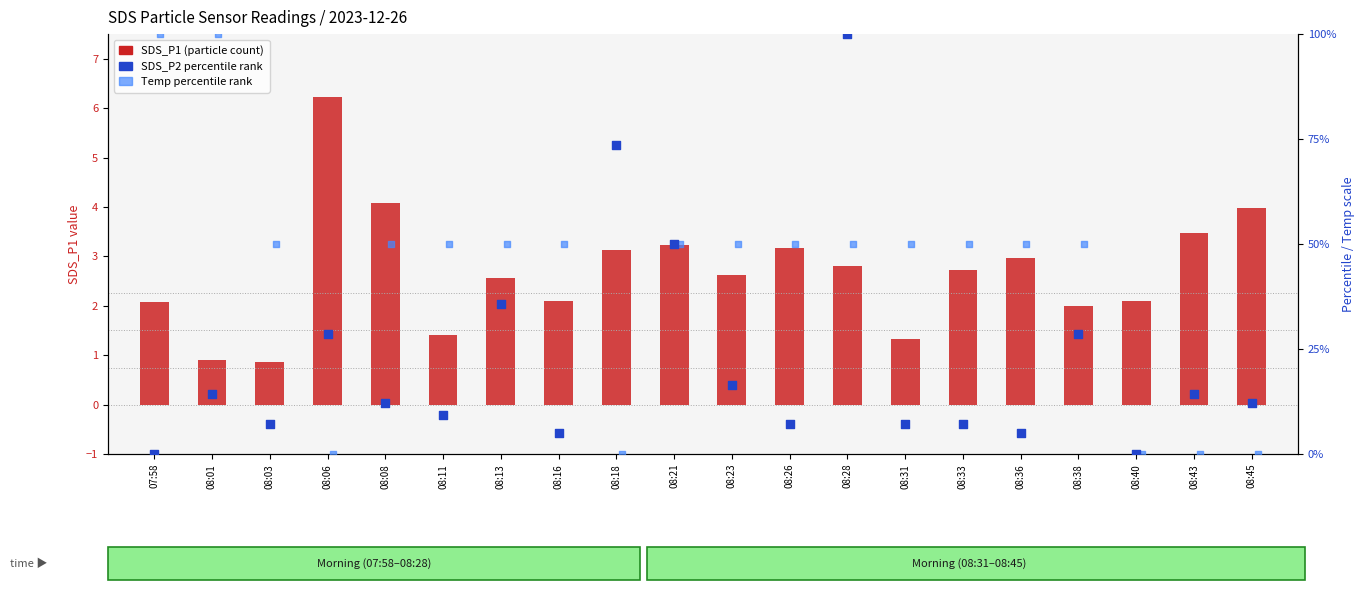

Is the value of Temp percentile rank at 08:18 greater than the value of SDS_P1 (particle count) at 08:45?

No